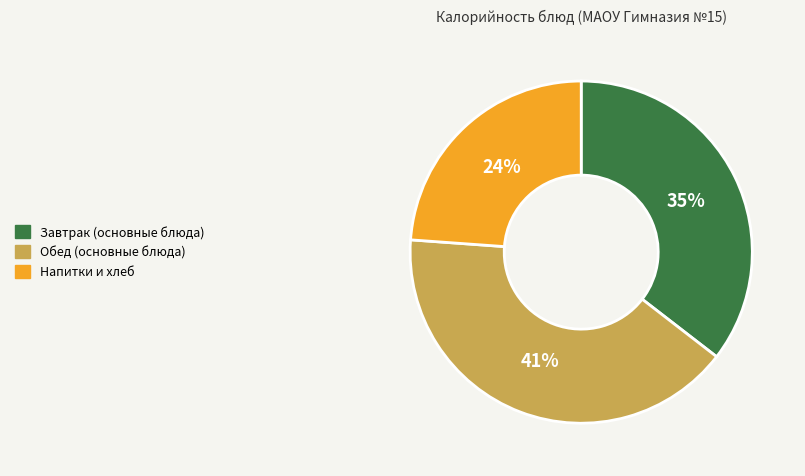

Does any single category account for the majority?

No